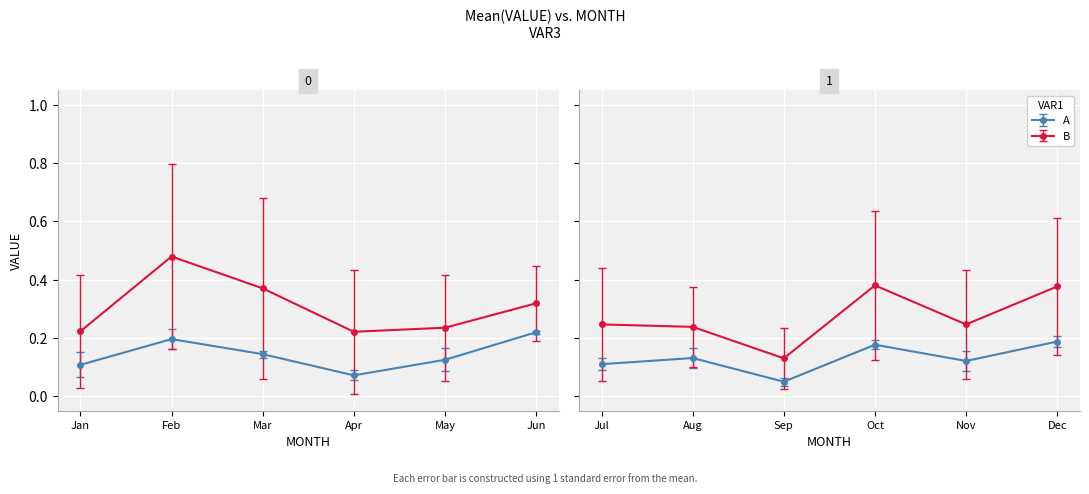

What is the value of the pct25 point at the 1st from the left?

0.1